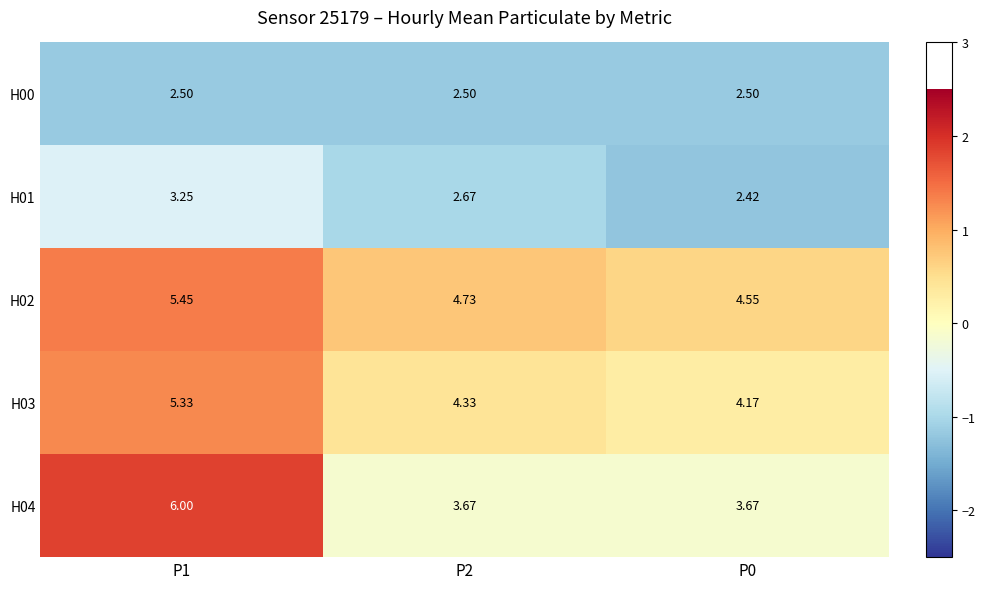

Is the value of H00 at P0 greater than the value of H01 at P0?

Yes